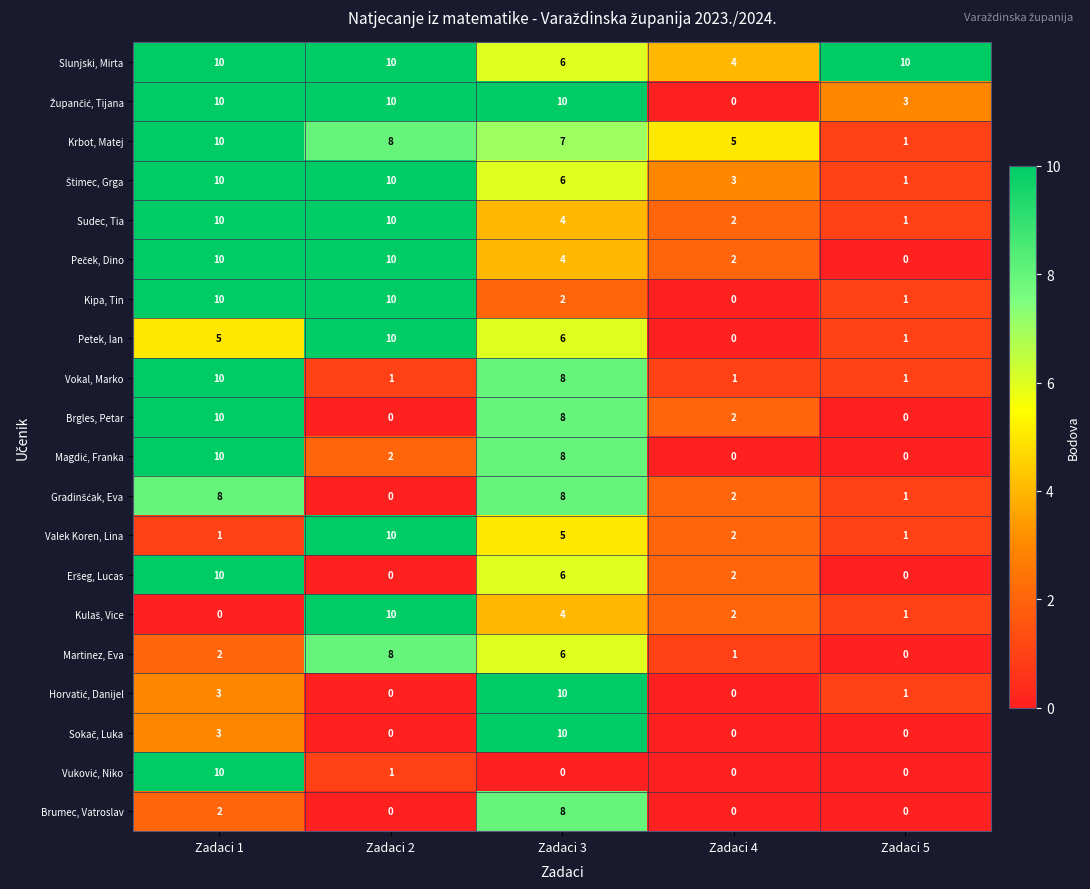

Count the Petek, Ian values in the range 1 to 6.

3